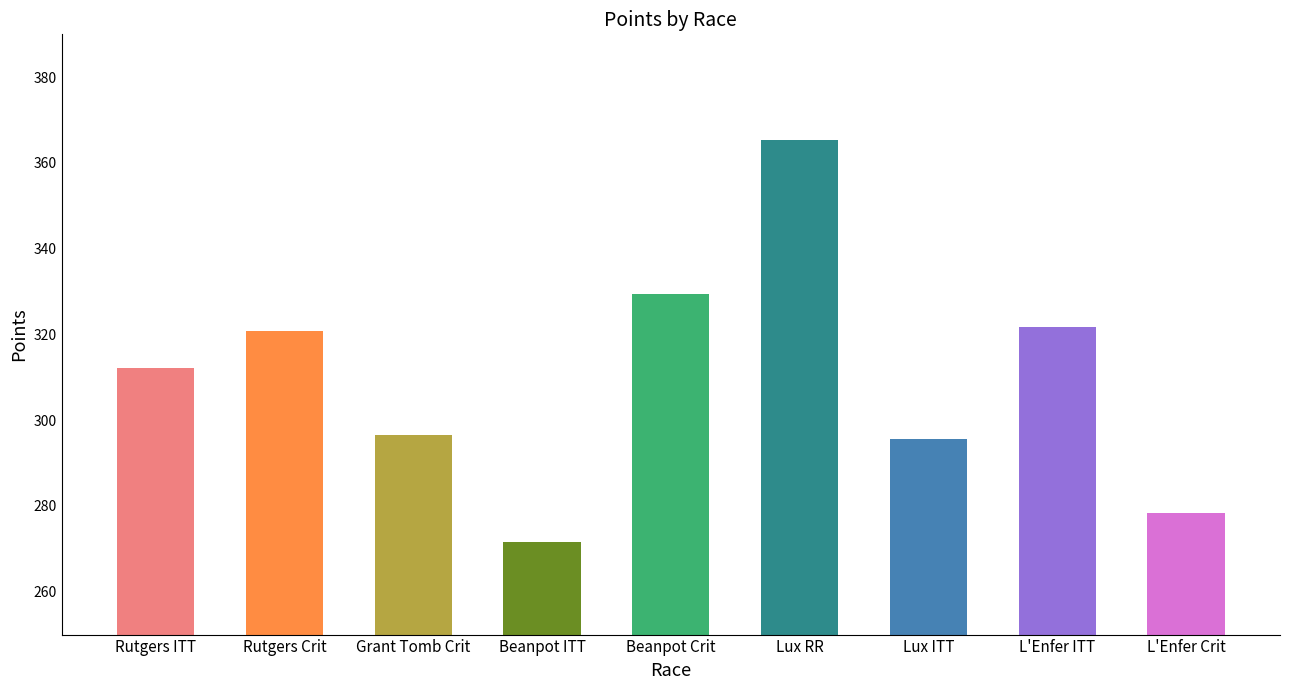

Which has a higher value, L'Enfer Crit or L'Enfer ITT?

L'Enfer ITT